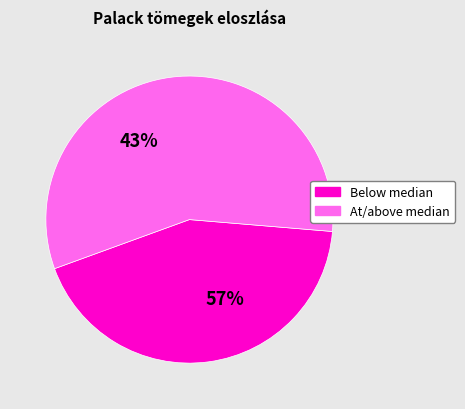

Does 33 account for over 50% of the chart?

No